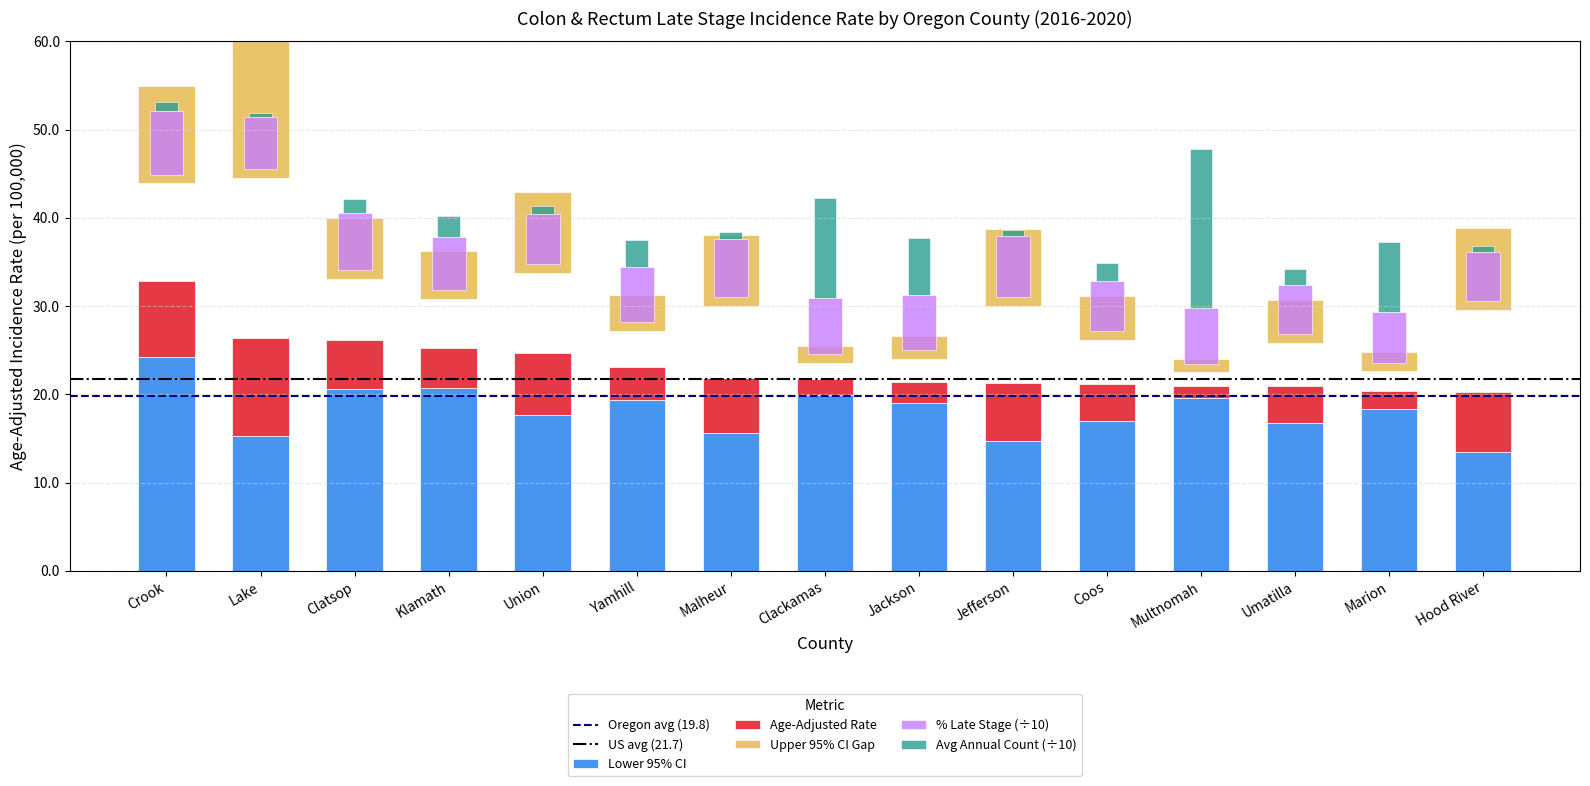

Which category has the lowest value across all series?

Lake